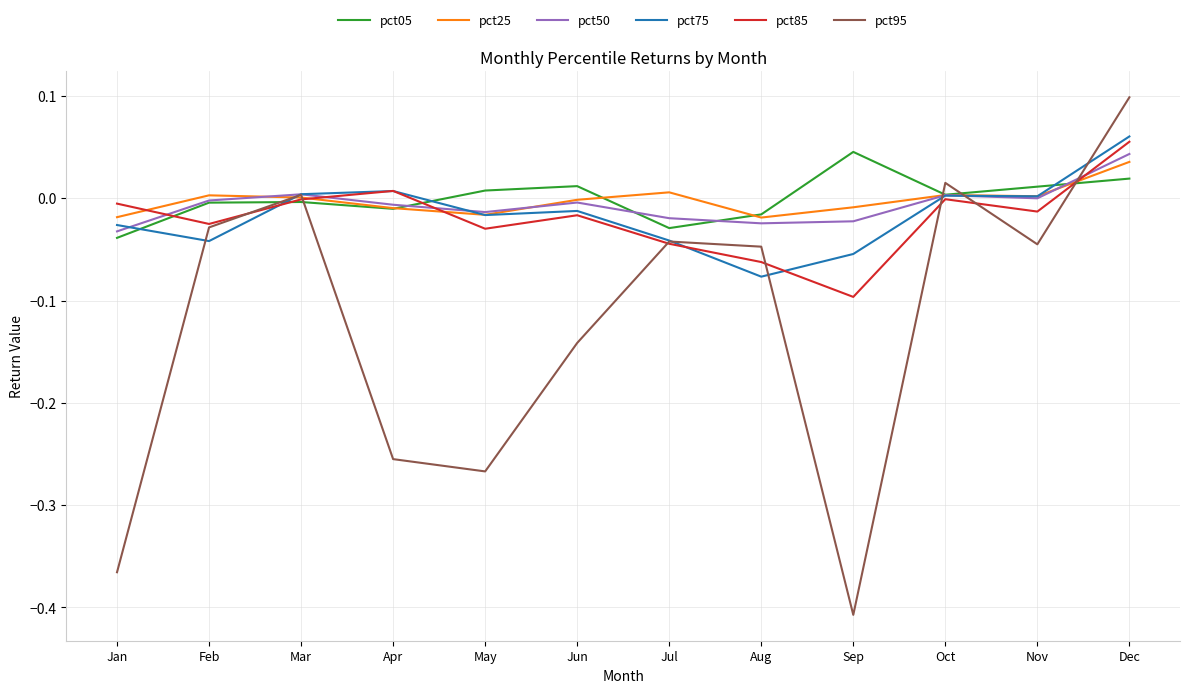

At which category is the sum across all series the highest?

Dec